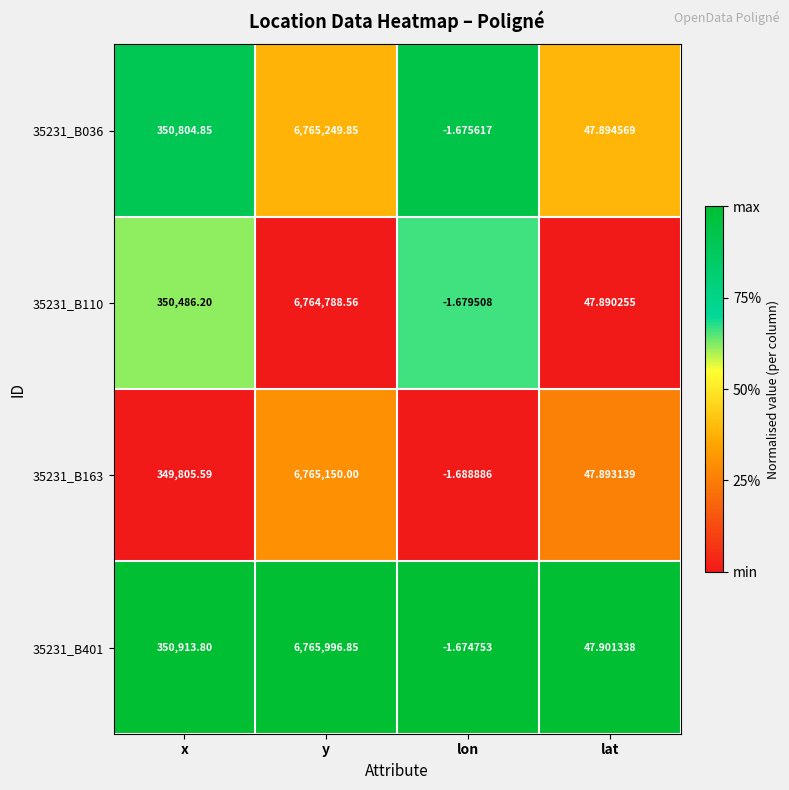

Where does the 35231_B110 series first go above 350486?

x